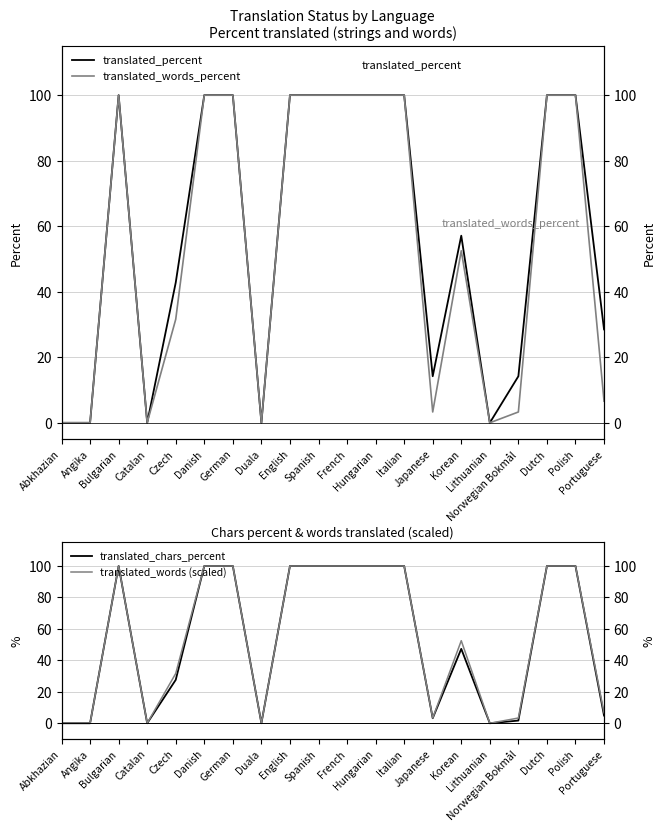

At which category does translated_words (scaled) reach its first local peak?

Bulgarian